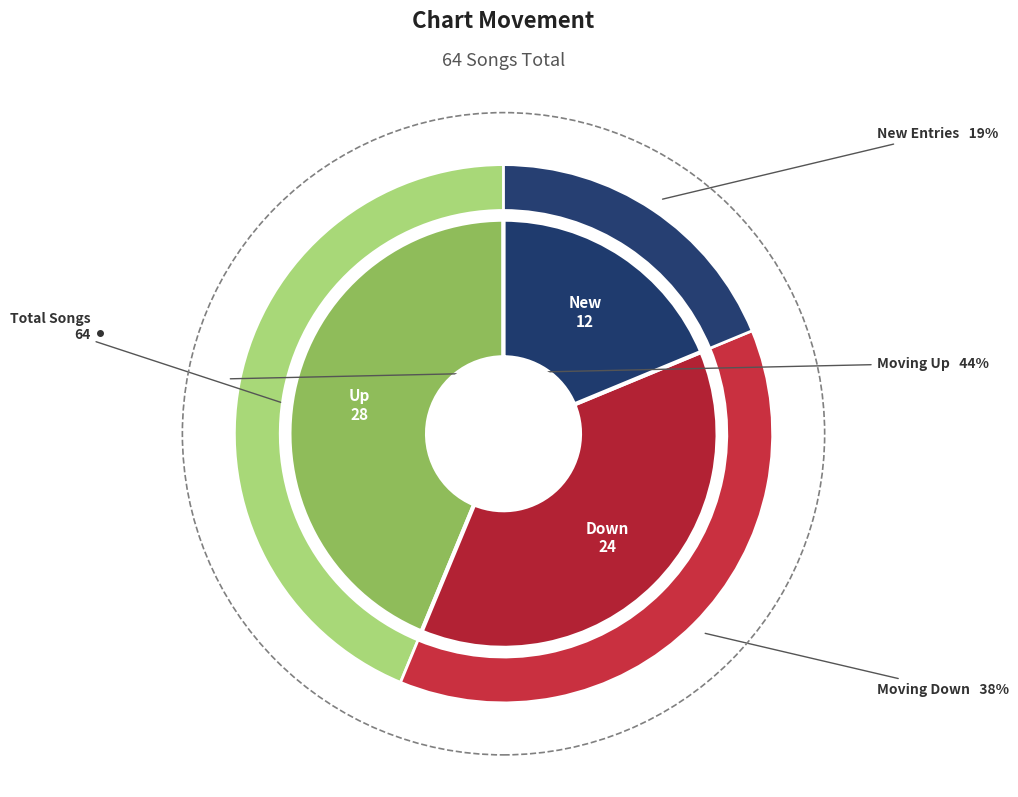

Is there a majority slice in this chart?

No